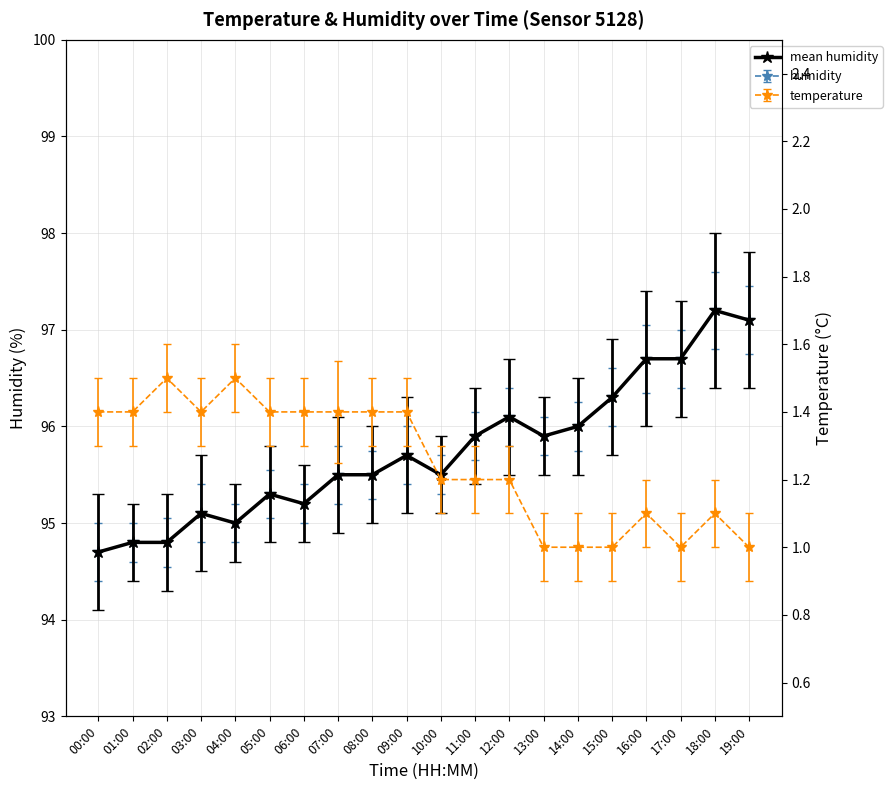

What is the greatest value displayed?

97.2